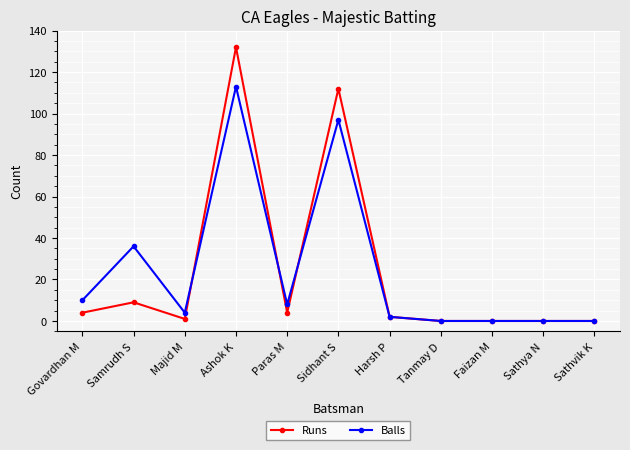

What is the total value across all series at Paras M?

12